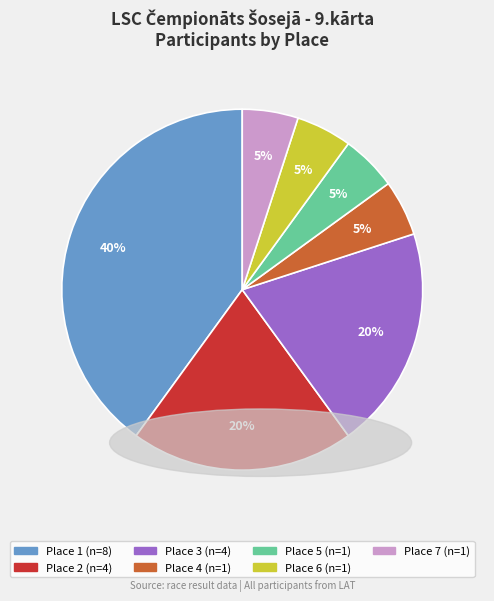

Does Place 6 account for over 50% of the chart?

No